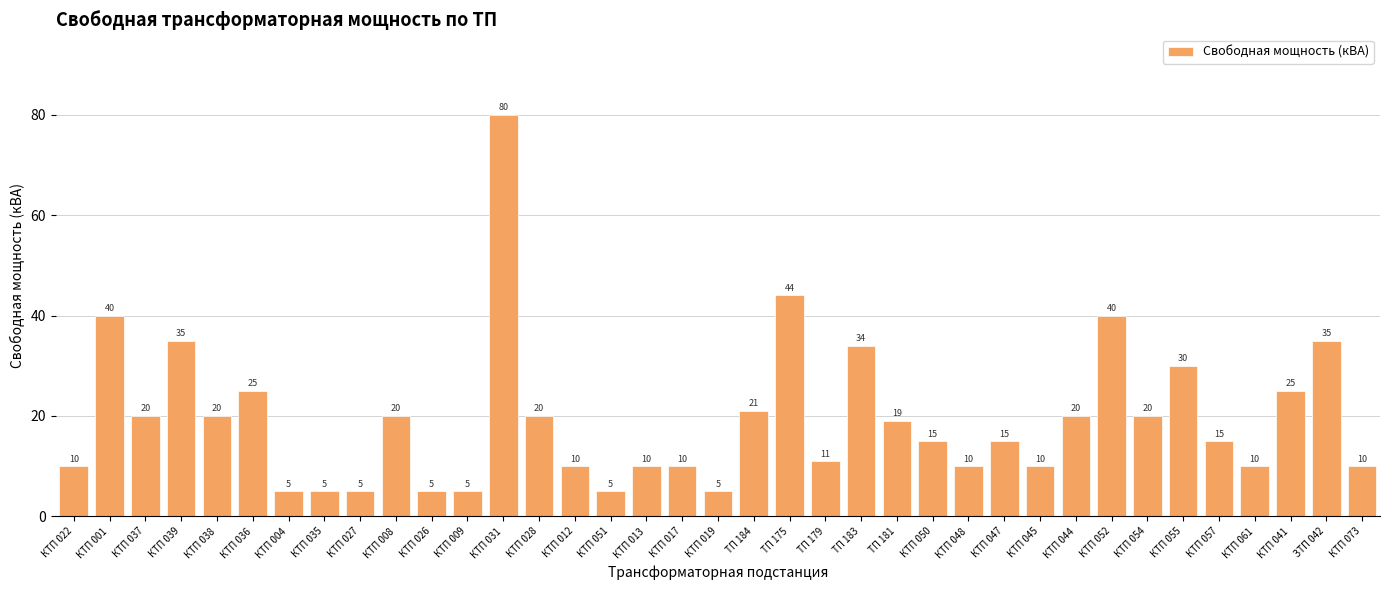

Is it true that the value at КТП 055 is 46?

False